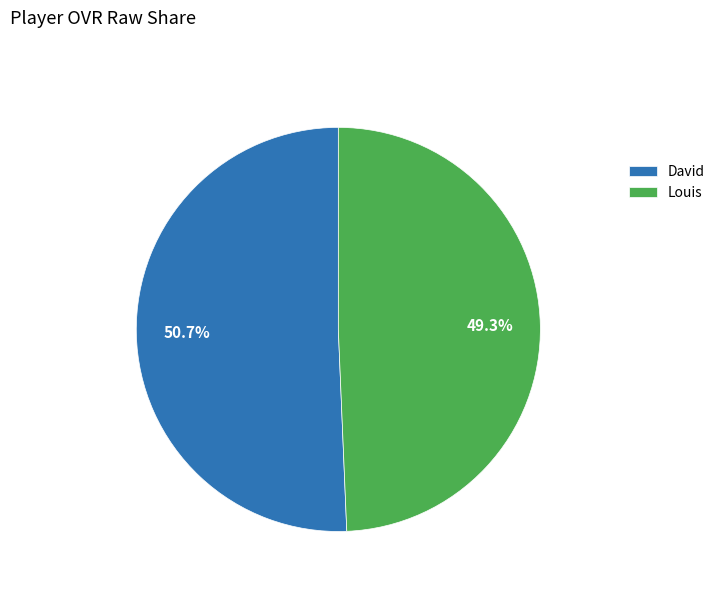

To the nearest percent, what percentage of the pie is David?

51%